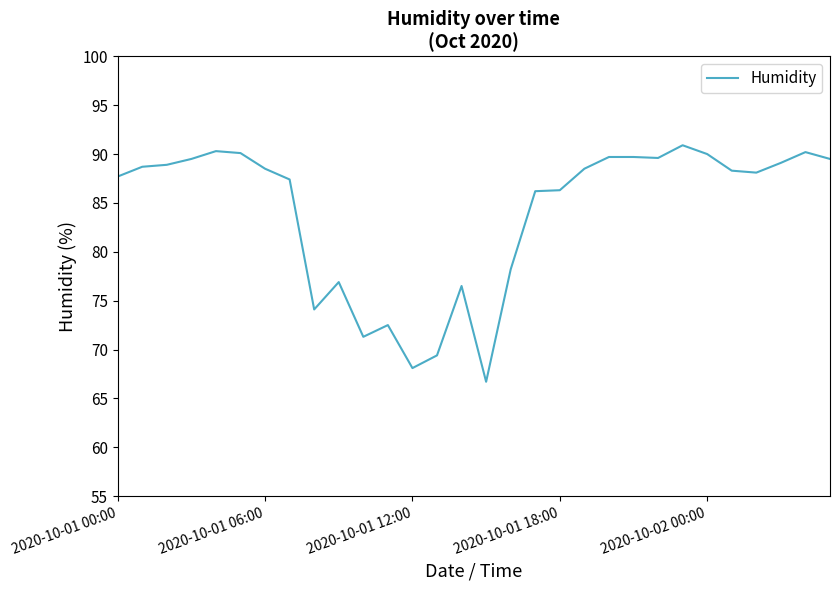

What is the maximum value shown in the chart?

90.9